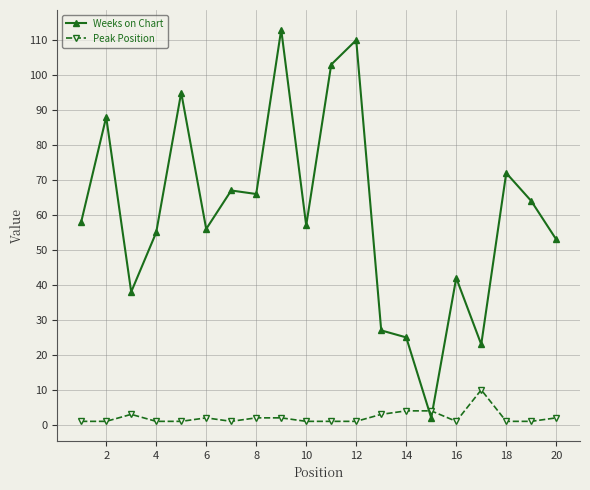

Count the number of data series in this chart.

2